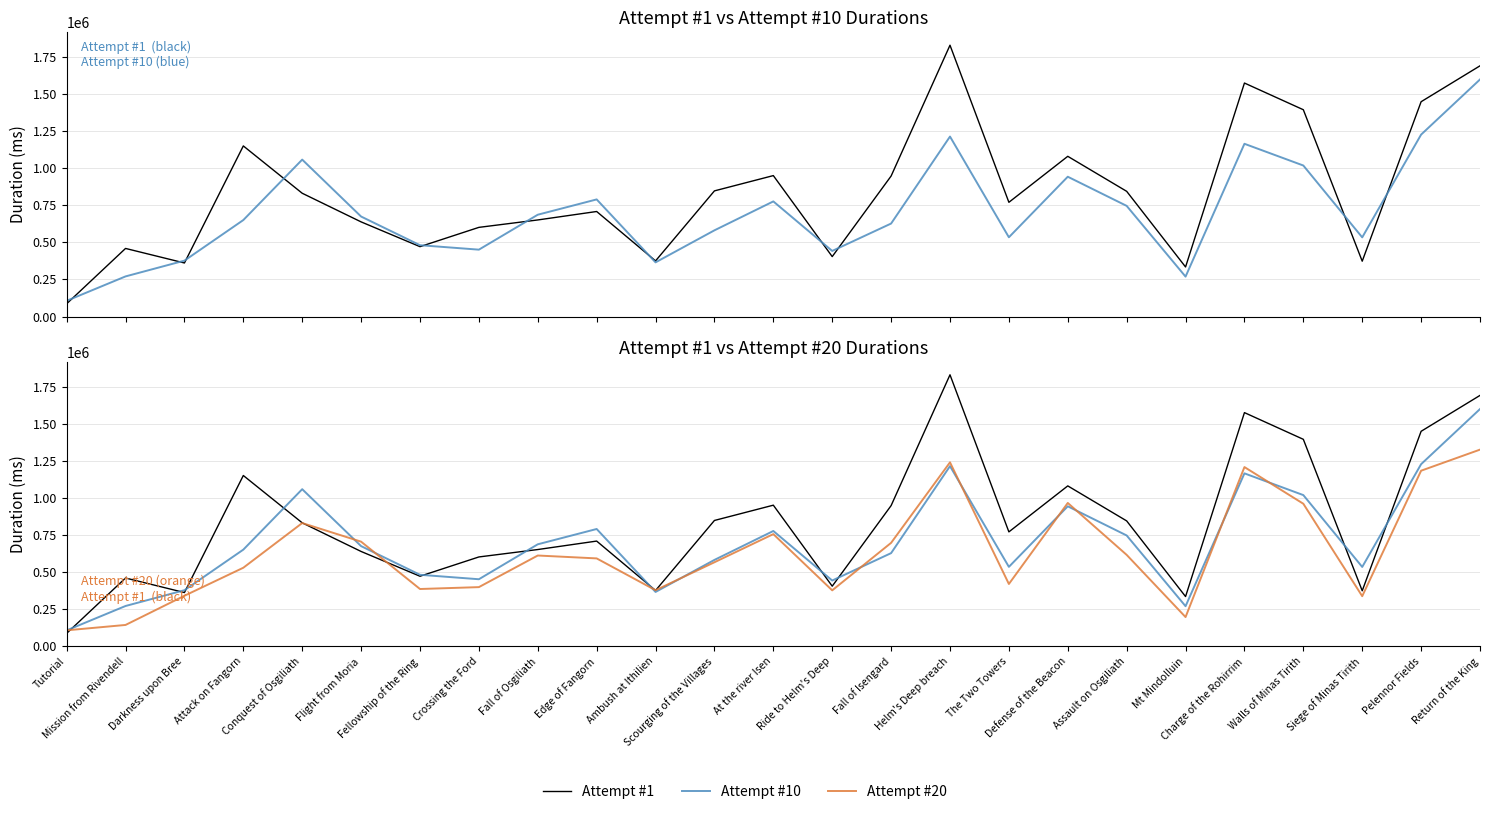

At how many categories does at least one series exceed 961204?

8